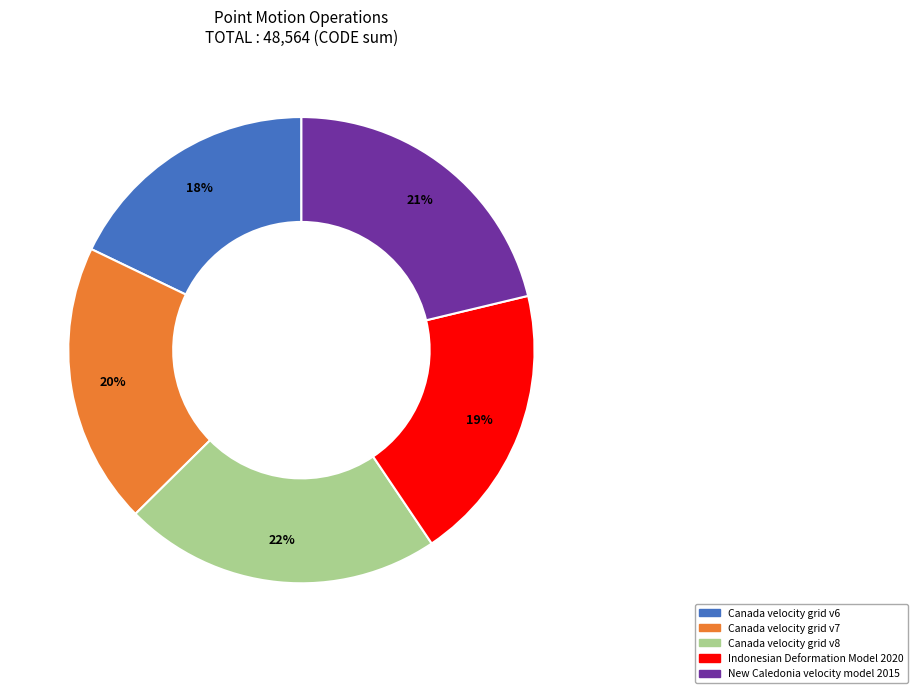

True or false: Canada velocity grid v7 accounts for 5% of the total.

False